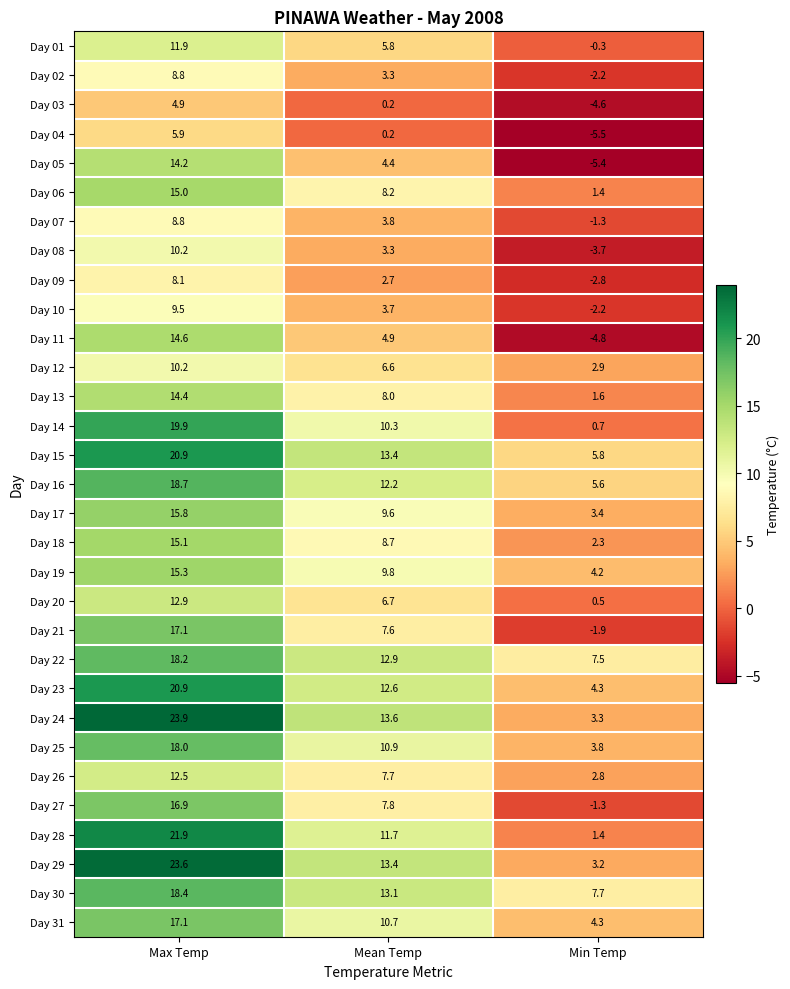

What is the sum of the Day 18 values at Mean Temp and Min Temp?

11.0